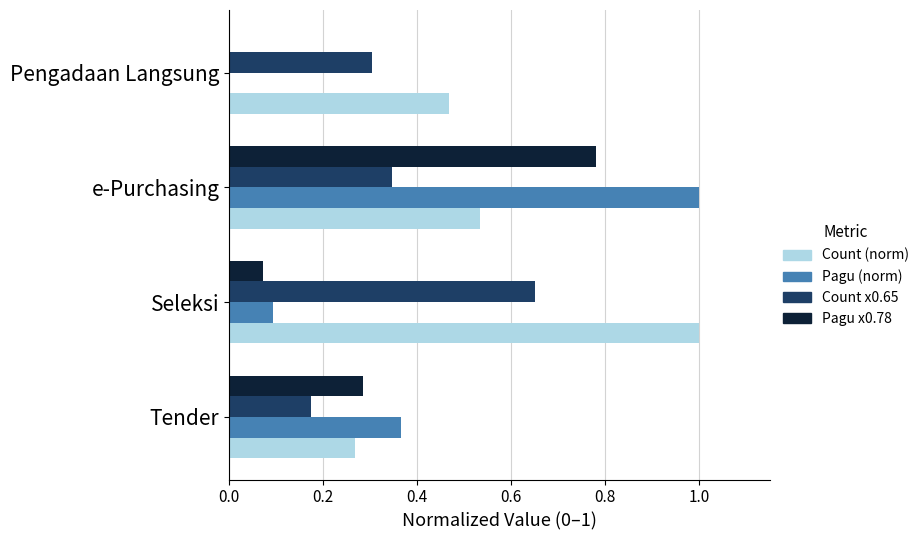

What is the sum of all Pagu (norm) values?

1.5